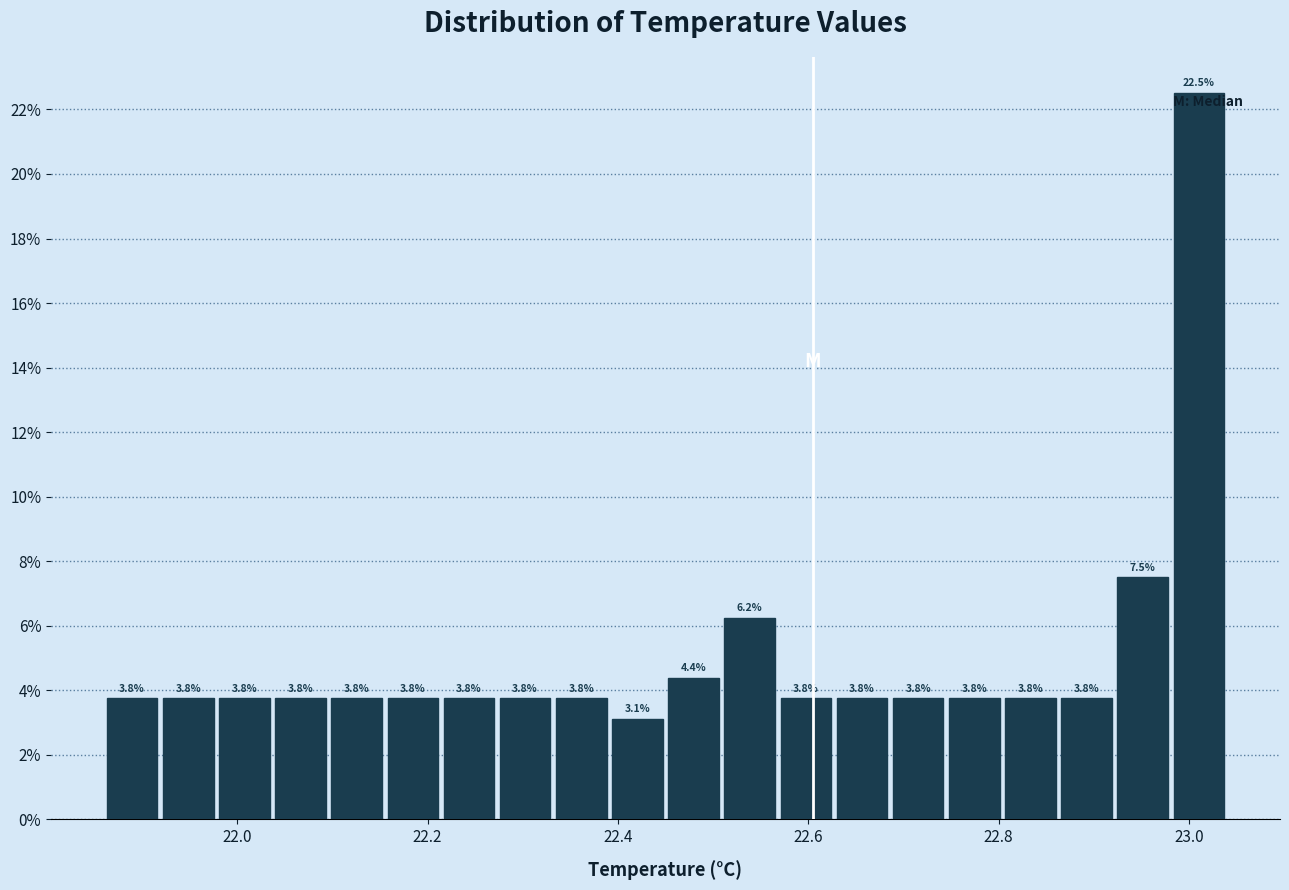

Read against the x-axis, roughly where is the centre of the tallest bar?

23.02